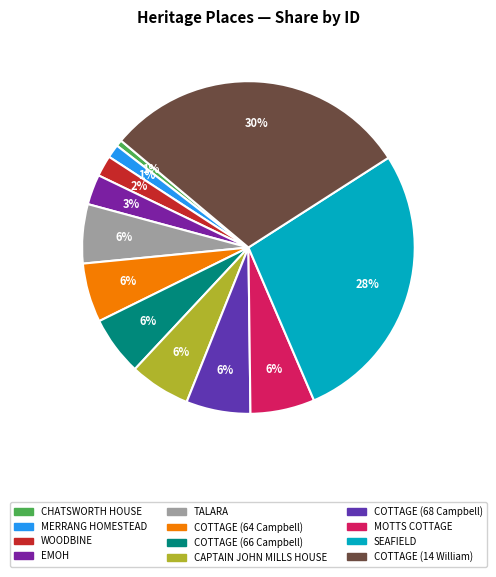

Which slice is the smallest?

CHATSWORTH HOUSE